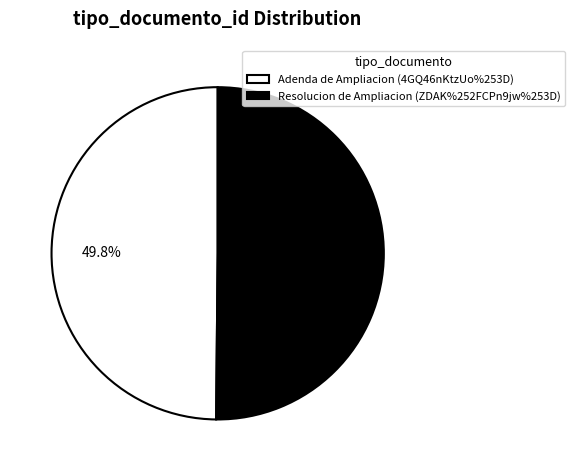

What portion of the pie excludes Adenda de Ampliacion (4GQ46nKtzUo%253D)?

50.2%